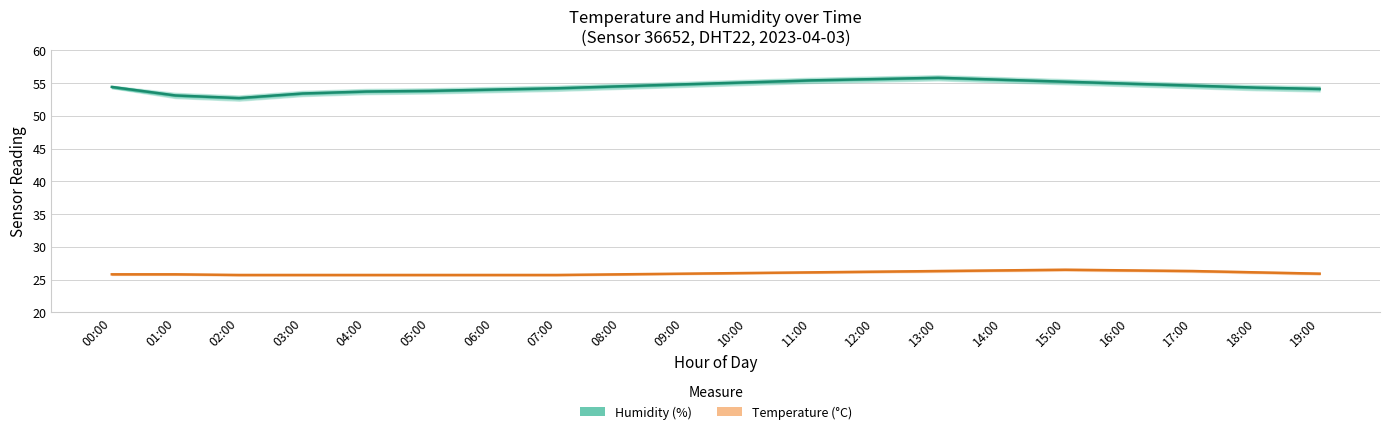

What is the difference between the maximum and minimum values in the Humidity (%) series?

3.1